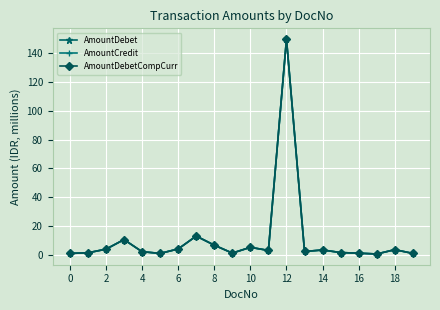

Does the chart have visible grid lines?

Yes